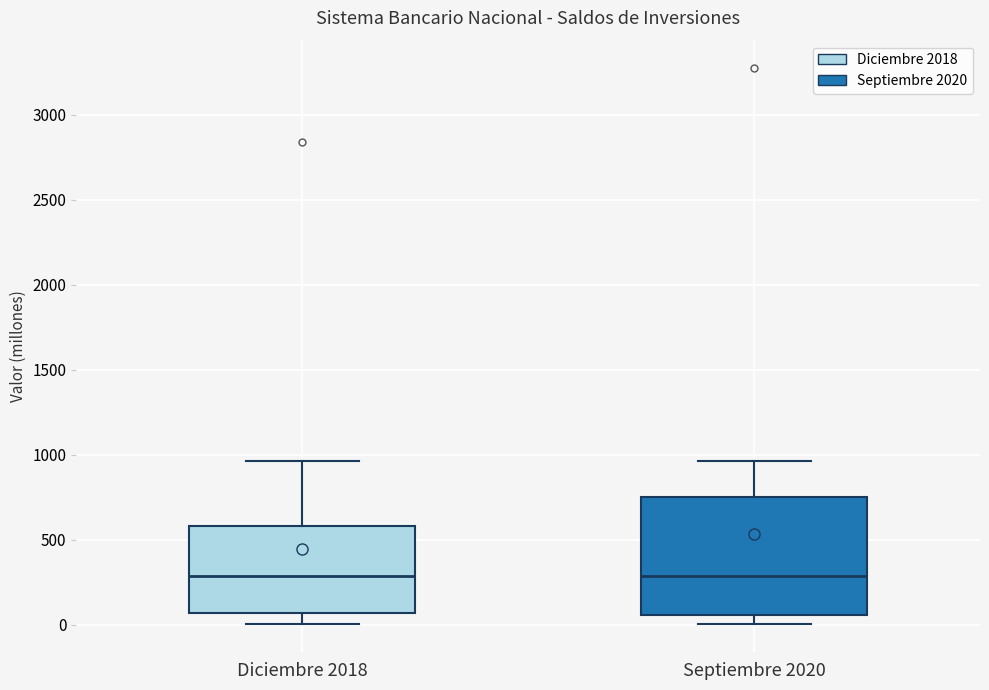

Reading left to right, transcribe this box plot: for each box, give where its median line is, the range the box spans, and where its two whiskers end, as read against the y-axis. The values are not printed on the chart, so give them approximately, as read against the axis.

Diciembre 2018: median 300, box 50 to 600, whiskers 0 to 950
Septiembre 2020: median 300, box 50 to 750, whiskers 0 to 950